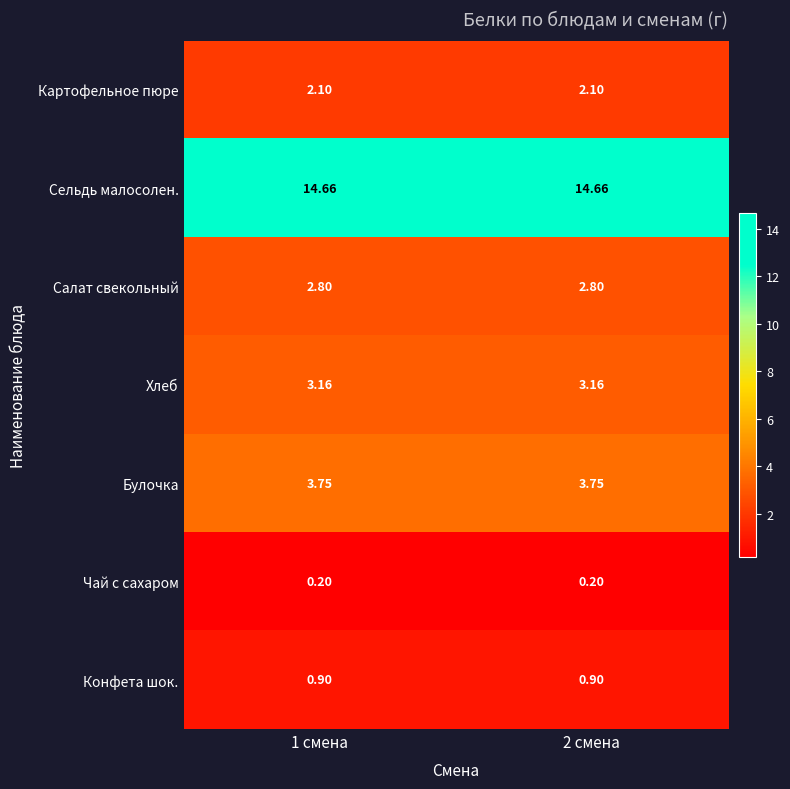

Which series has the largest total across all categories?

Сельдь малосолен.